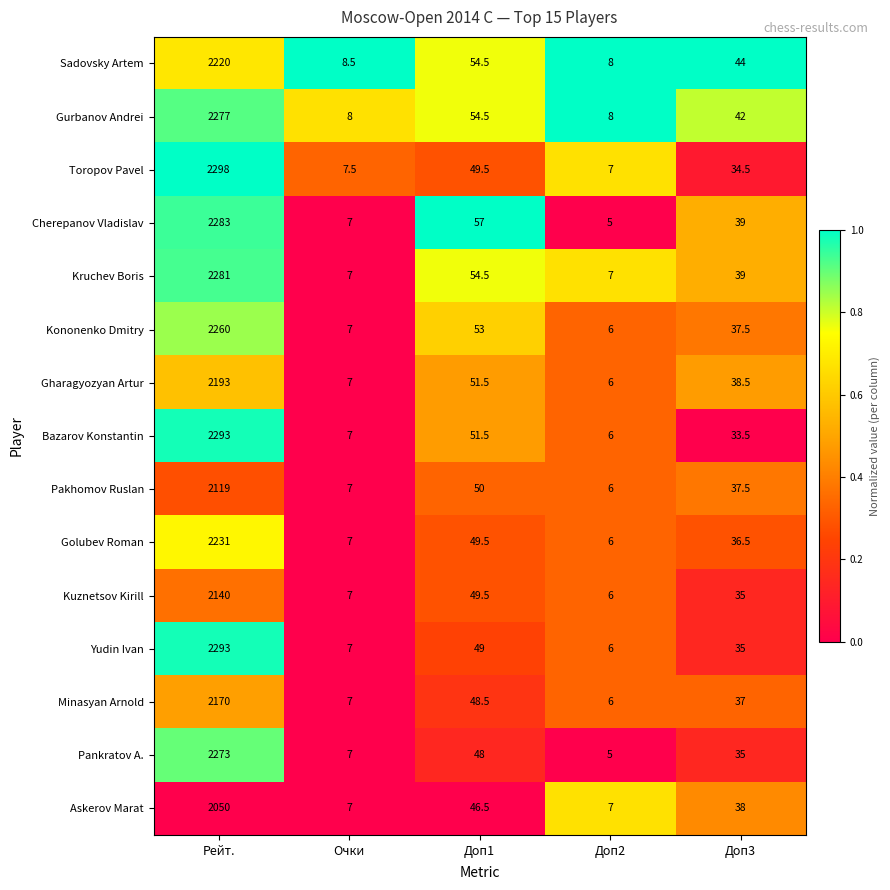

The Kononenko Dmitry series shows 6.0 at Доп2. True or false?

True